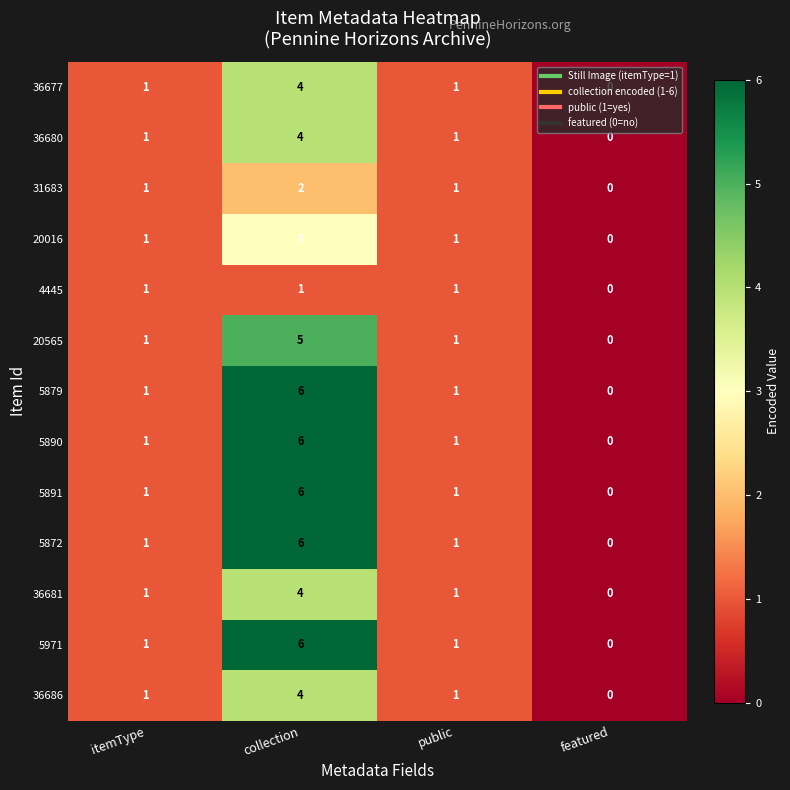

What is the total value across all series at itemType?

13